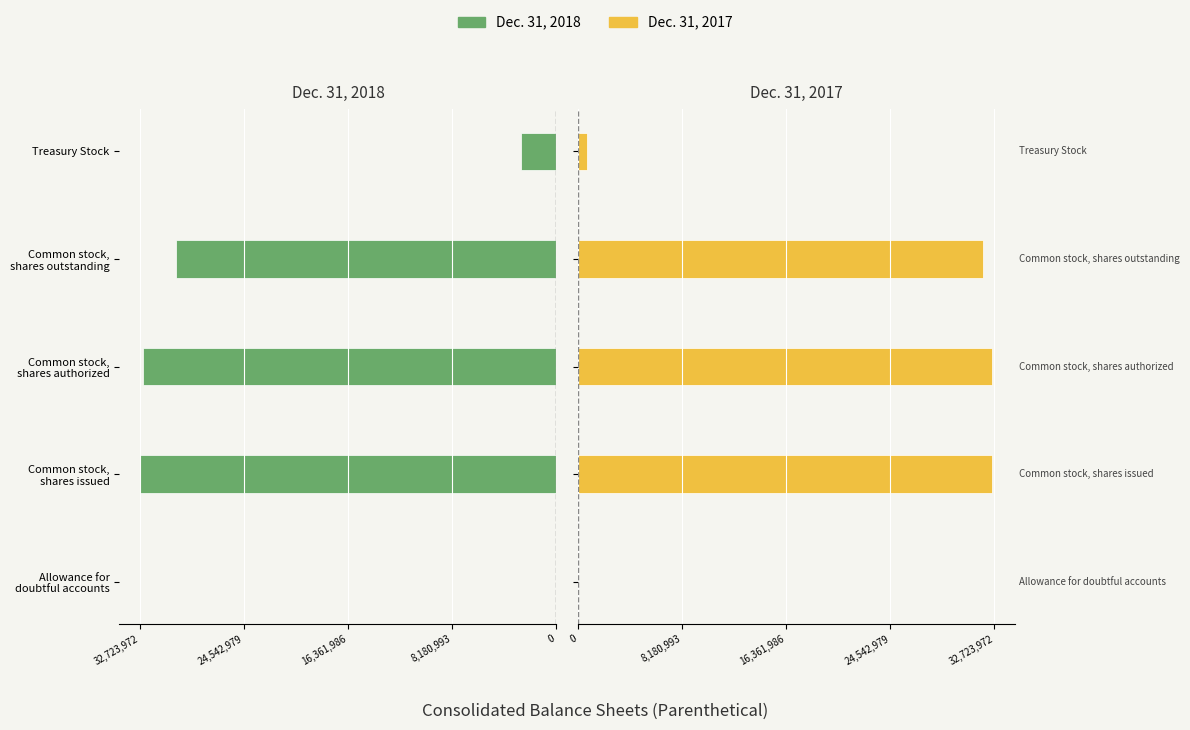

Rank the series by their maximum value, from highest to lowest.

Dec. 31, 2017, Dec. 31, 2018